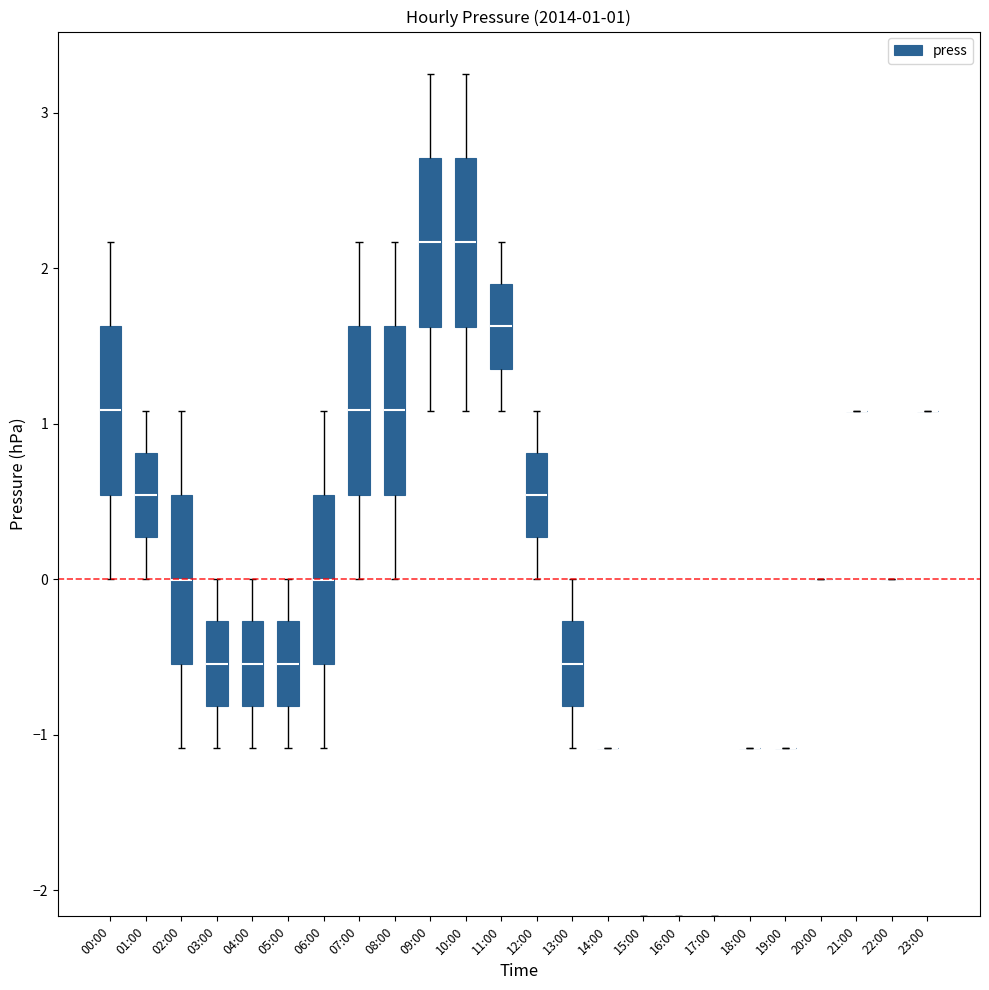

Which category has the highest value across all series?

09:00